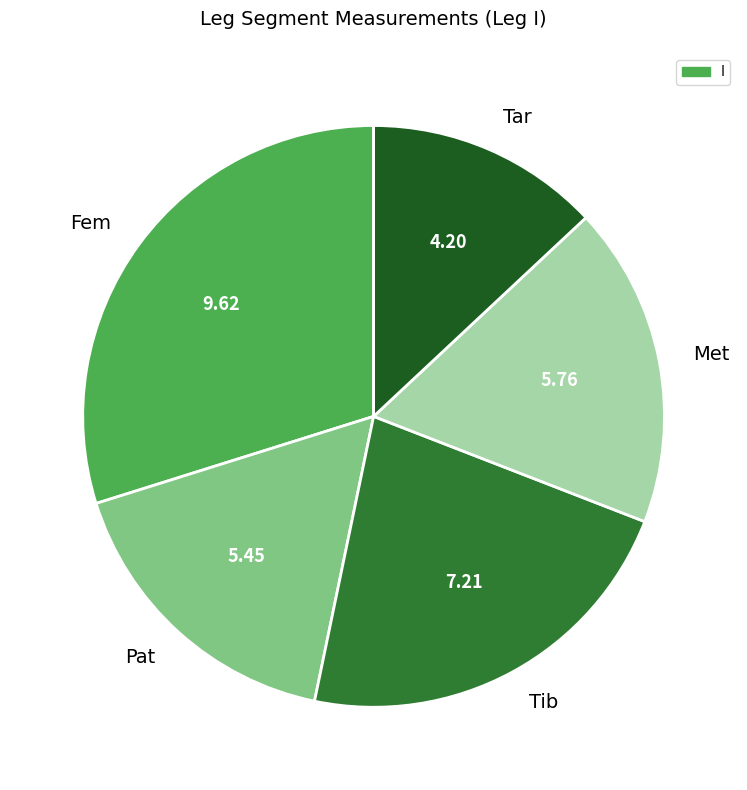

Which slice is the smallest?

Tar